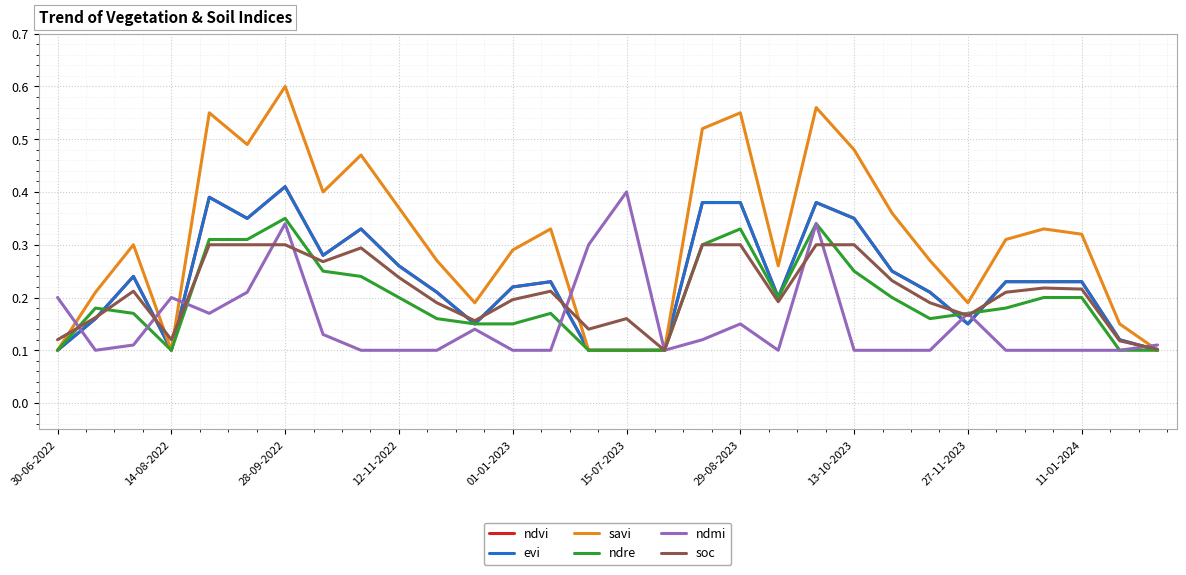

What are all the series names shown in the legend?

ndvi, evi, savi, ndre, ndmi, soc